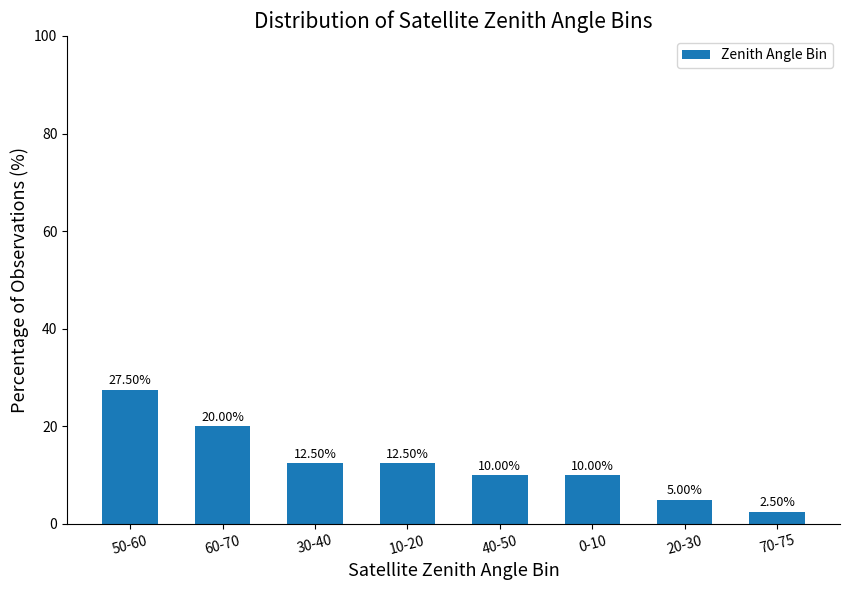

Is it true that the value at 20-30 is 5.0?

True